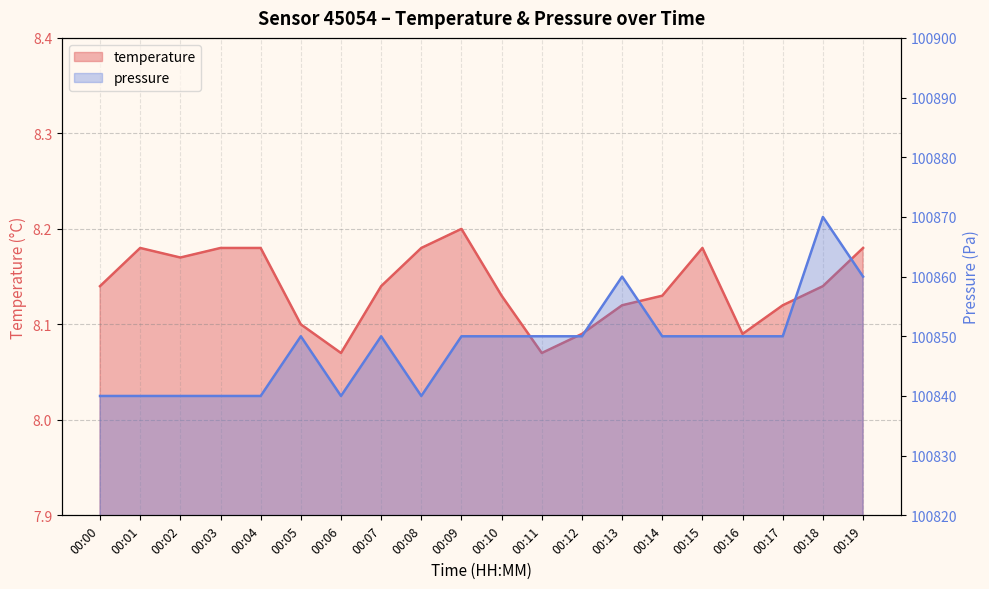

Is the value of pressure at 00:15 greater than the value of temperature at 00:04?

Yes